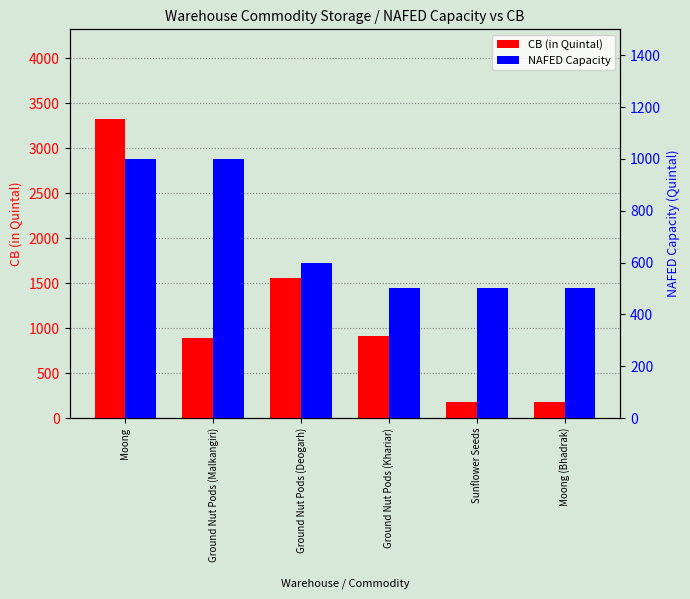

What is the value of the NAFED Capacity bar at the 6th from the left?

500.0